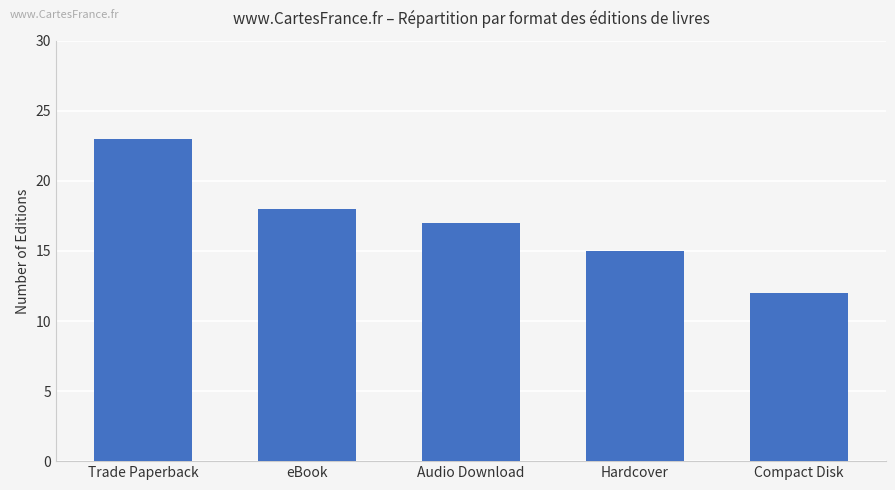

Which has a higher value, Compact Disk or Hardcover?

Hardcover